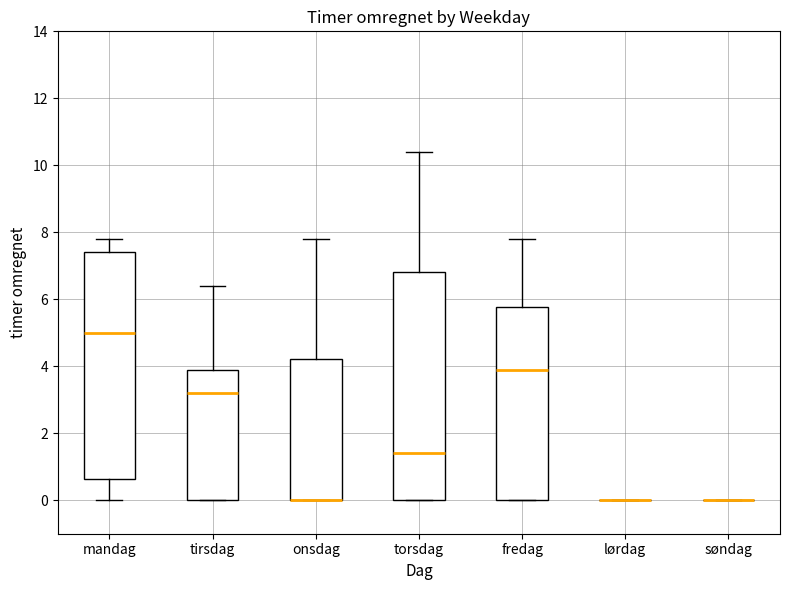

Where does the lower whisker of the box for mandag end on the y-axis? The values are not printed on the chart, so give them approximately, as read against the axis.

0.0